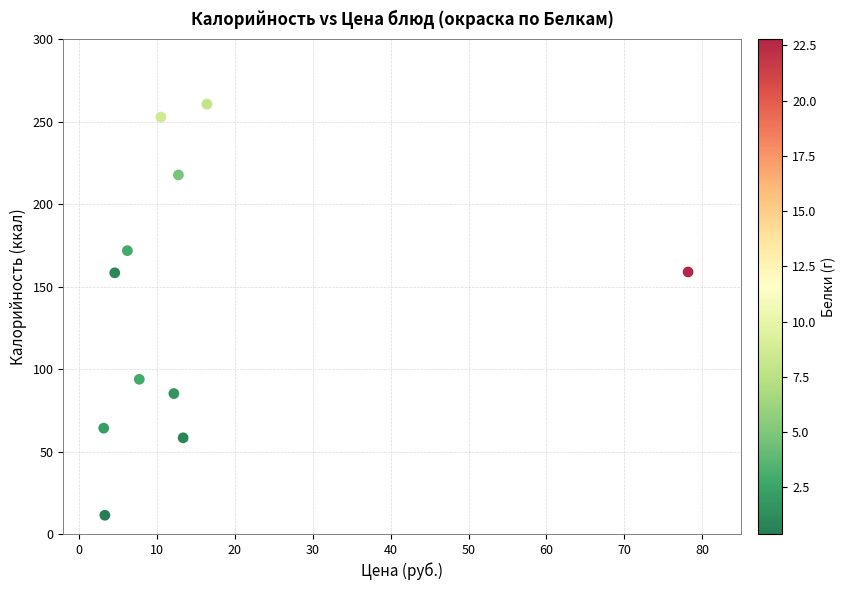

What is the range of X values (max minus min)?

75.0